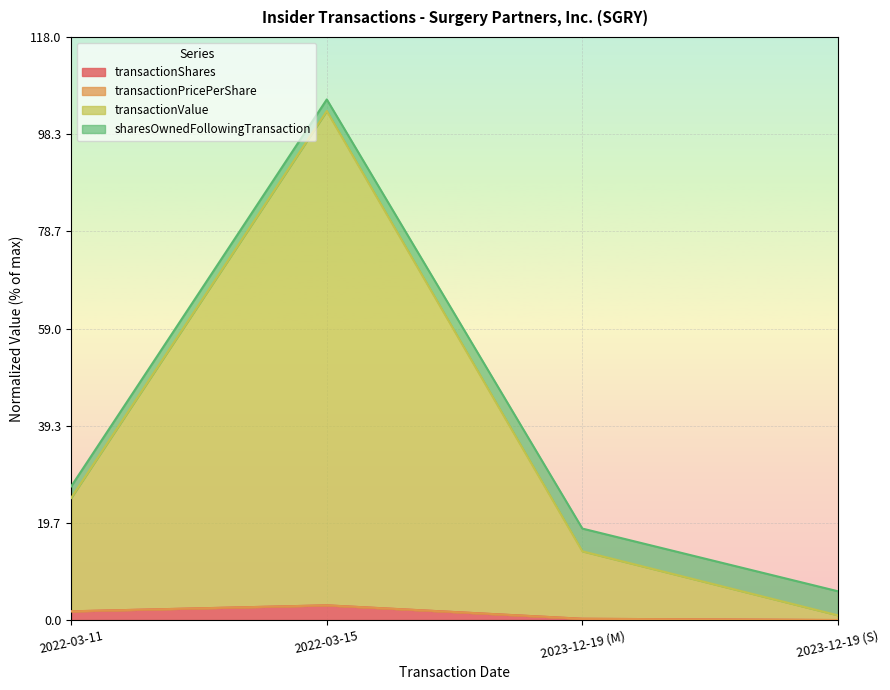

Which category has the lowest value across all series?

2023-12-19 (S)